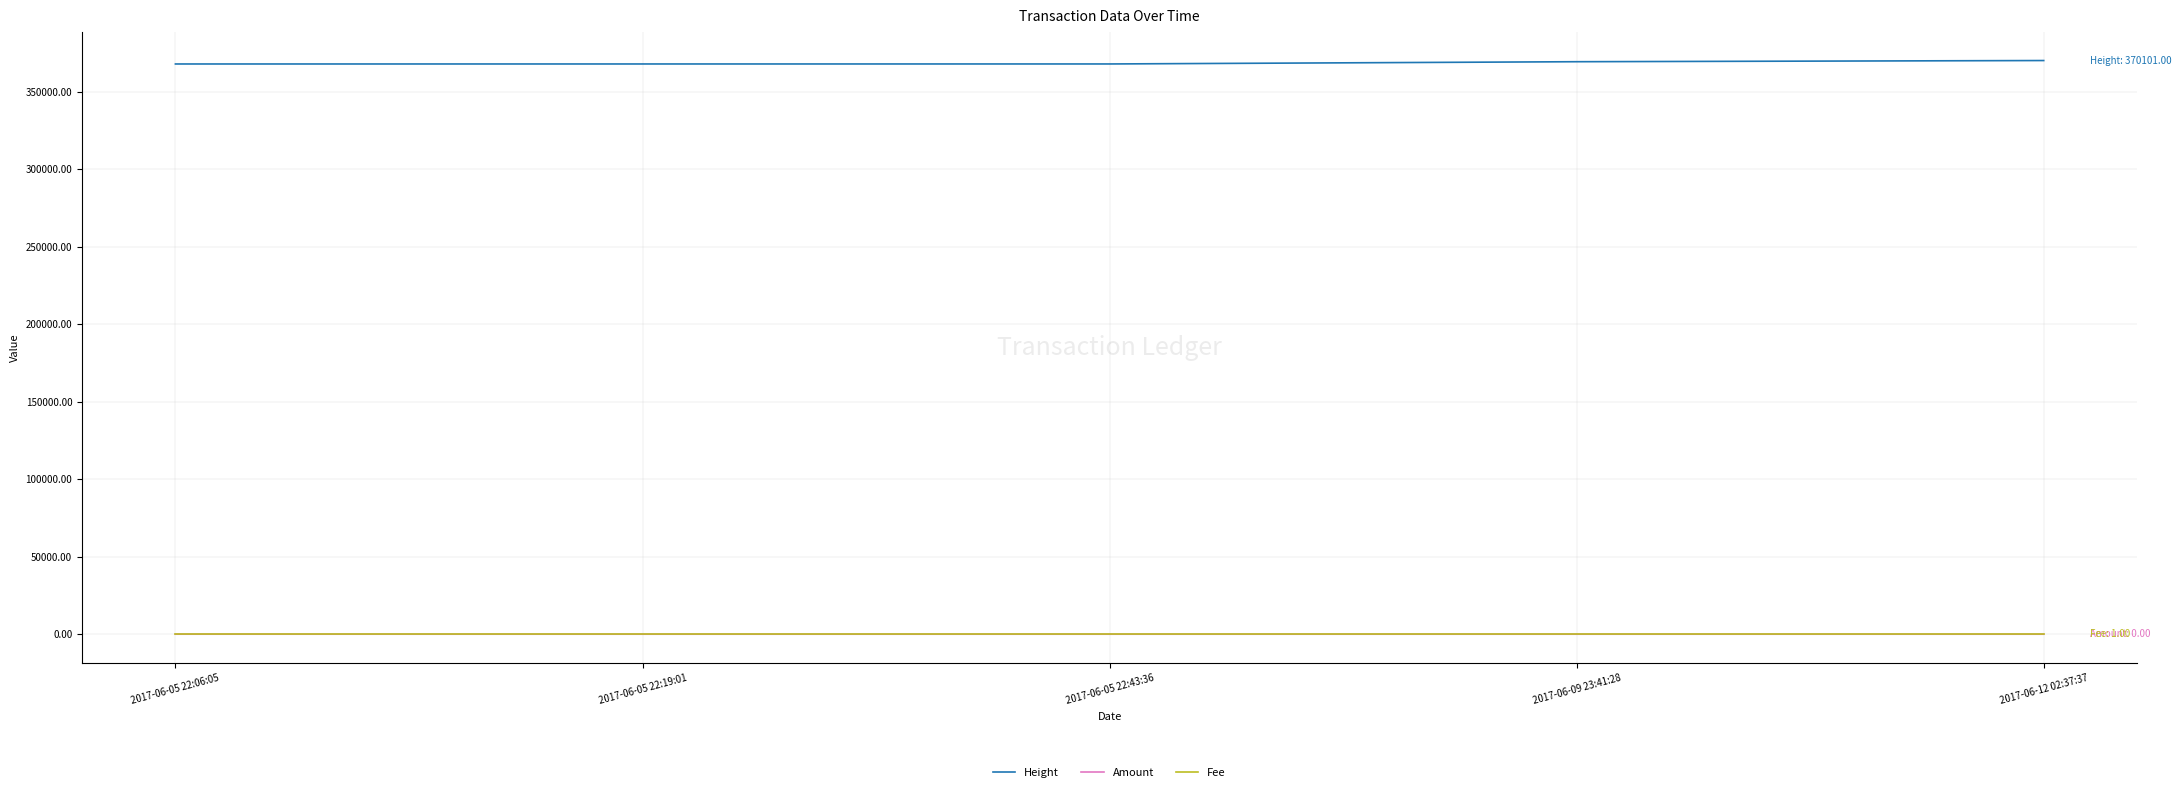

True or false: Height and Amount intersect in this chart.

False